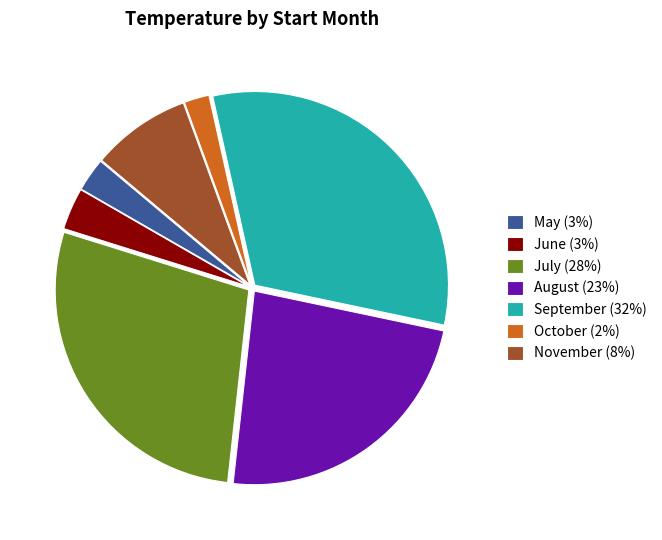

The November (8%) slice represents 21% of the pie. True or false?

False